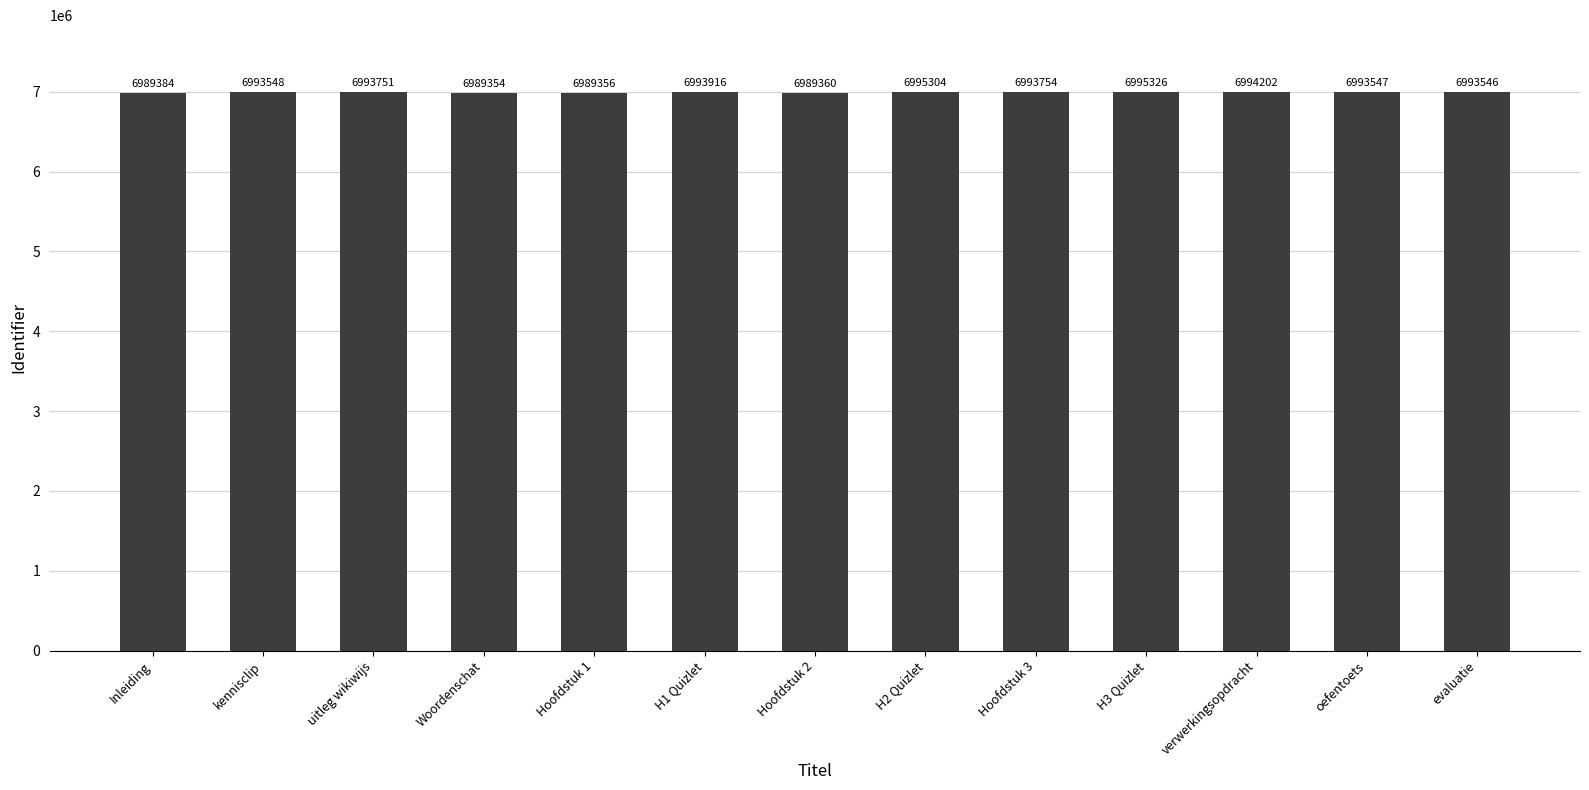

Which has a higher value, evaluatie or kennisclip?

kennisclip